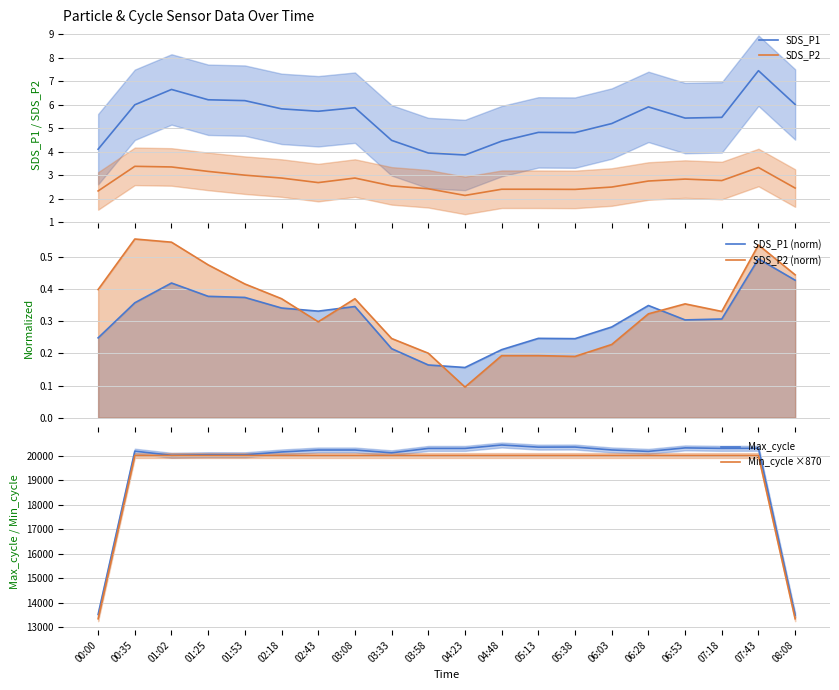

Reading left to right, transcribe all the data shown in this chart.

SDS_P1: 4.1	6.0	6.7	6.2	6.2	5.8	5.7	5.9	4.5	3.9	3.9	4.5	4.8	4.8	5.2	5.9	5.4	5.5	7.5	6.0
SDS_P2: 2.3	3.4	3.3	3.2	3.0	2.9	2.7	2.9	2.5	2.4	2.1	2.4	2.4	2.4	2.5	2.8	2.8	2.8	3.3	2.4
SDS_P1 (norm): 0.2	0.4	0.4	0.4	0.4	0.3	0.3	0.3	0.2	0.2	0.2	0.2	0.2	0.2	0.3	0.3	0.3	0.3	0.5	0.4
SDS_P2 (norm): 0.4	0.6	0.5	0.5	0.4	0.4	0.3	0.4	0.2	0.2	0.1	0.2	0.2	0.2	0.2	0.3	0.4	0.3	0.5	0.4
Max_cycle: 13514.3	20189.0	20019.7	20043.0	20040.3	20156.0	20235.7	20235.7	20121.3	20300.7	20300.7	20440.3	20353.3	20357.0	20238.0	20179.7	20322.0	20302.7	20305.3	13487.3
Min_cycle ×870: 13340.0	20010.0	20010.0	20010.0	20010.0	20010.0	20010.0	20010.0	20010.0	20010.0	20010.0	20010.0	20010.0	20010.0	20010.0	20010.0	20010.0	20010.0	20010.0	13340.0